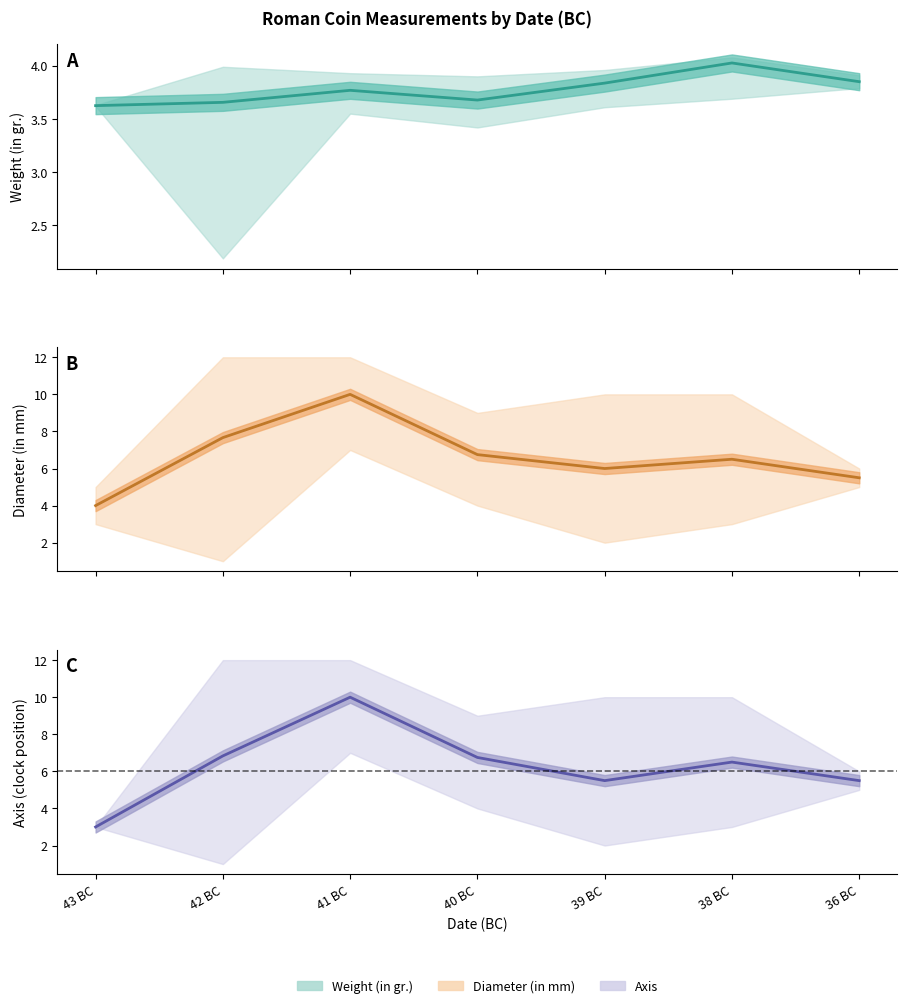

At which label is Axis closest to 6?

39 BC